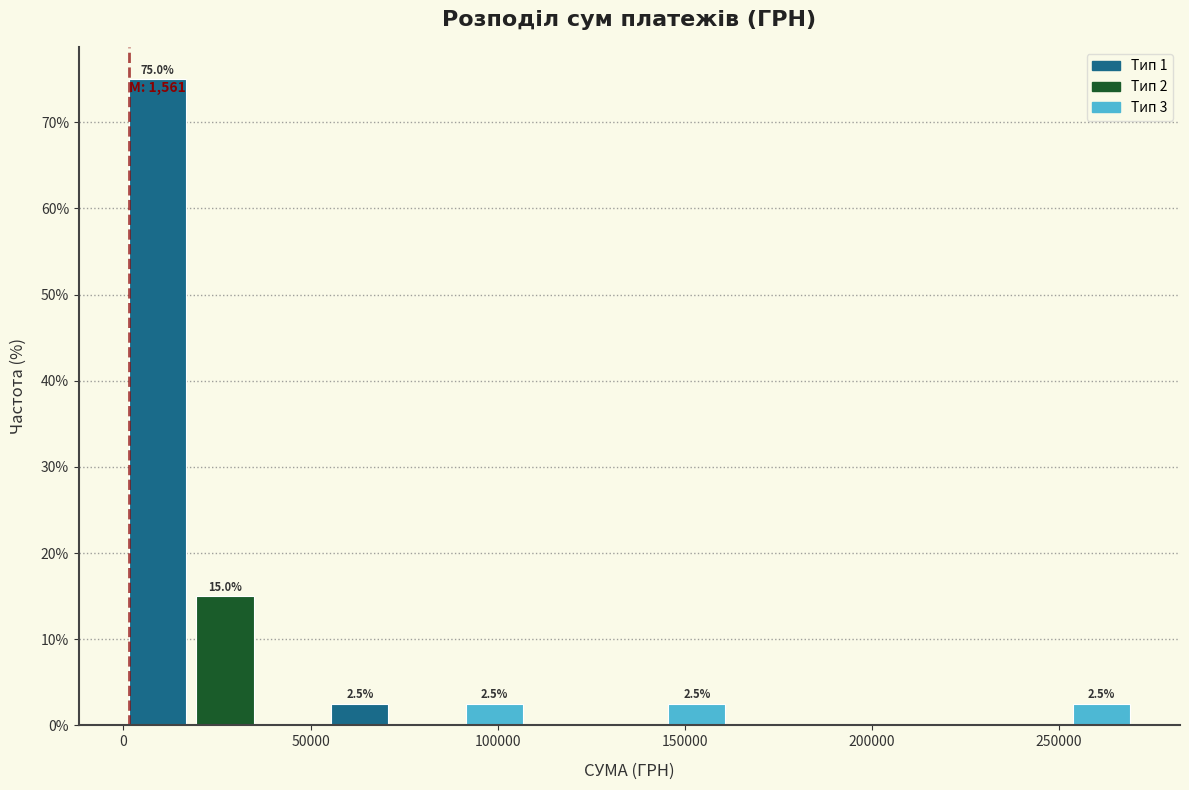

Around what value on the x-axis is the tallest bar? Give the approximate position of its centre, as read against the axis.

10000